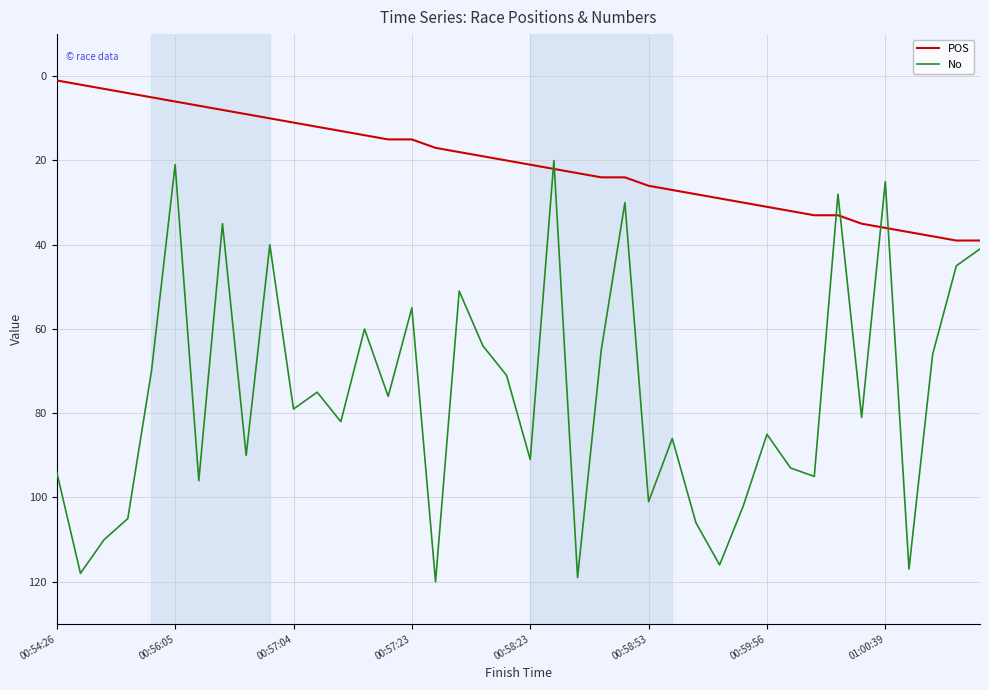

List the series in order of their overall mean, lowest first.

POS, No